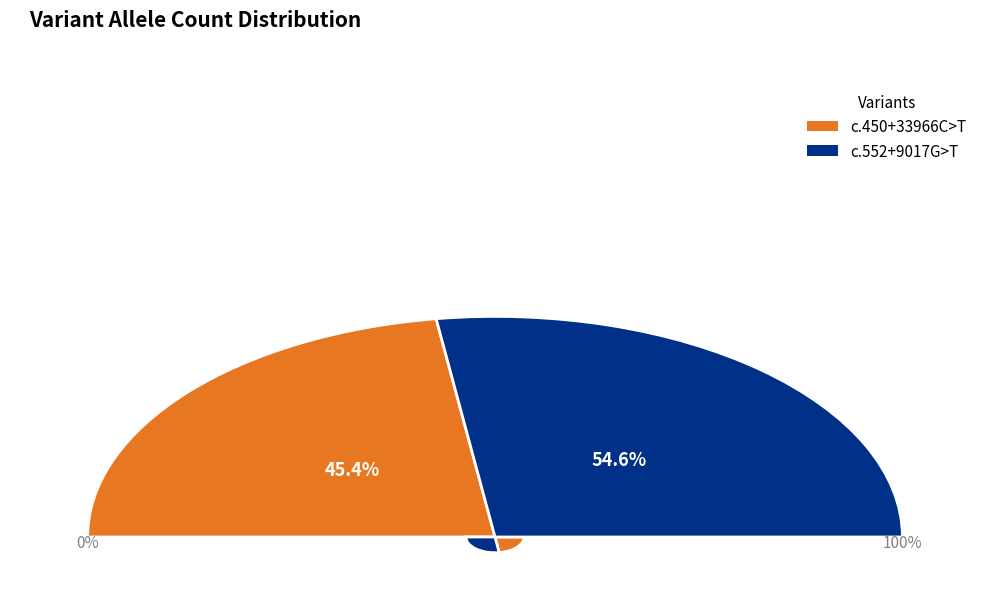

Which category has the biggest portion of the pie?

NM_001146274.1:c.552+9017G>T